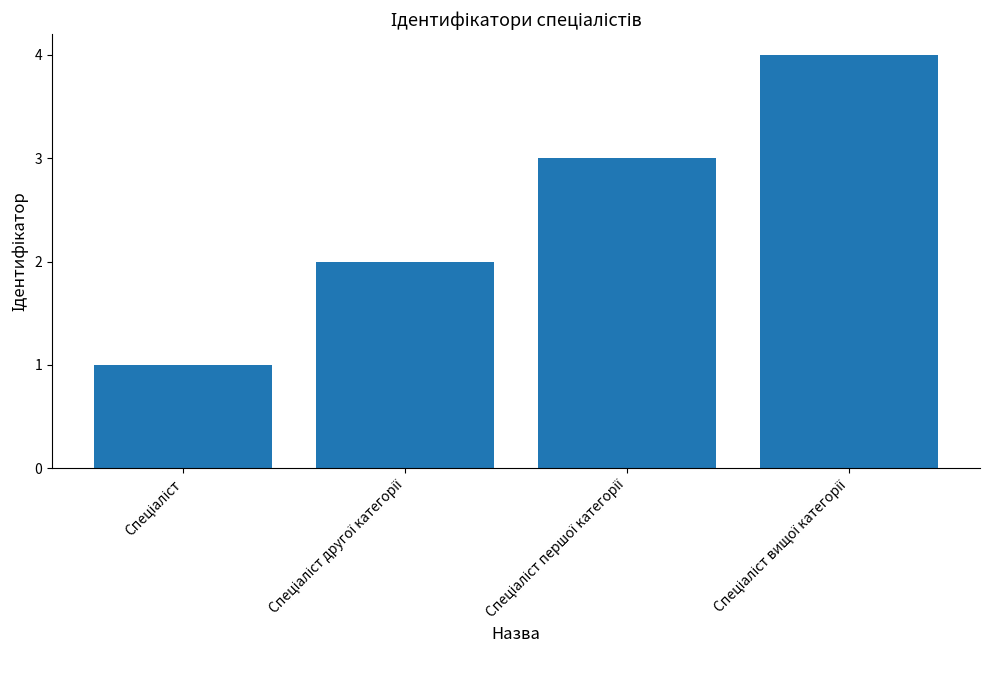

What is the sum of all values?

10